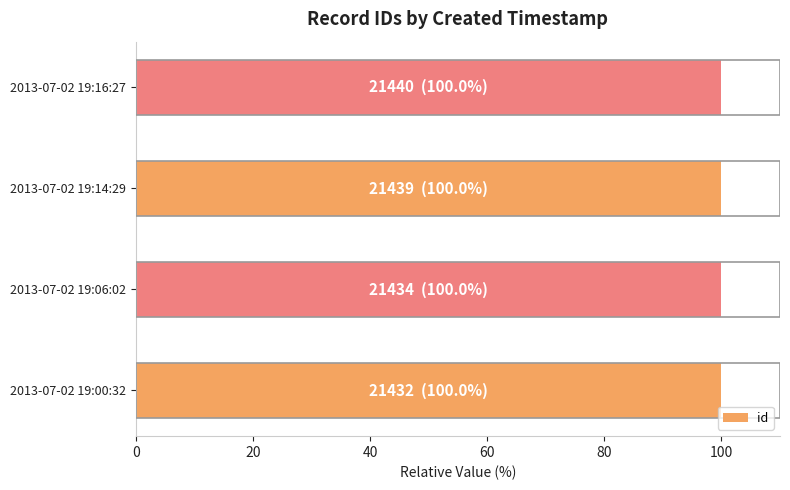

Reading bottom to top, list all the values displayed in this chart.

2013-07-02 19:00:32=100.0	2013-07-02 19:06:02=100.0	2013-07-02 19:14:29=100.0	2013-07-02 19:16:27=100.0